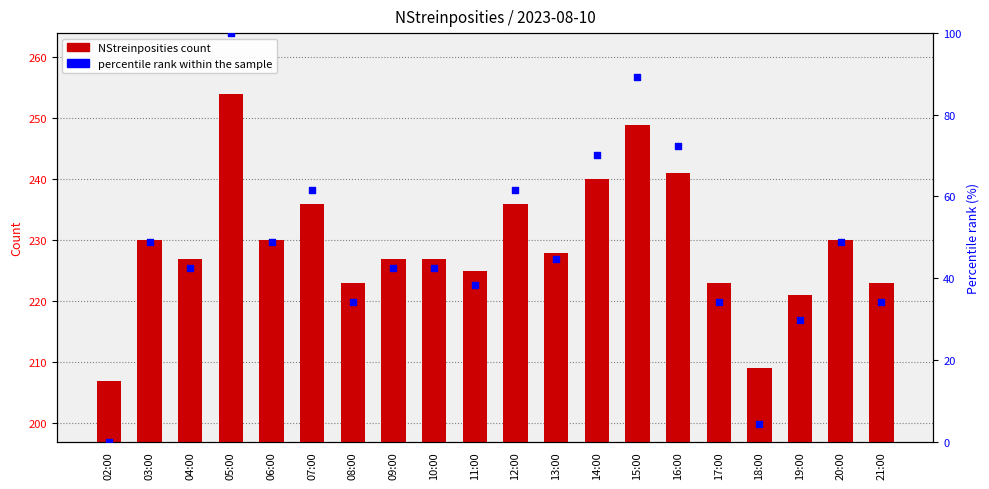

Is the value of percentile rank within sample at 10:00 greater than the value of NStreinposities at 08:00?

No